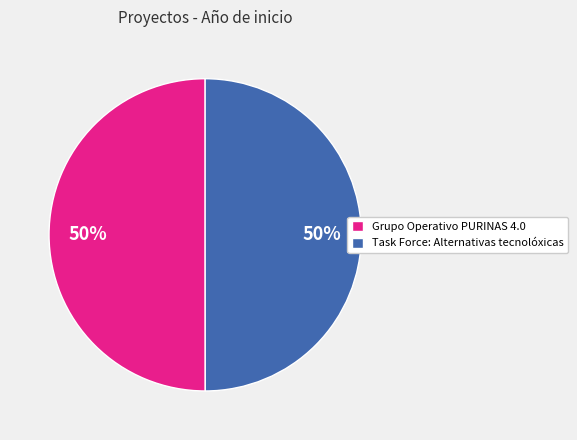

To the nearest percent, what is the combined percentage of Task Force: Alternativas tecnolóxicas and Grupo Operativo PURINAS 4.0?

100%